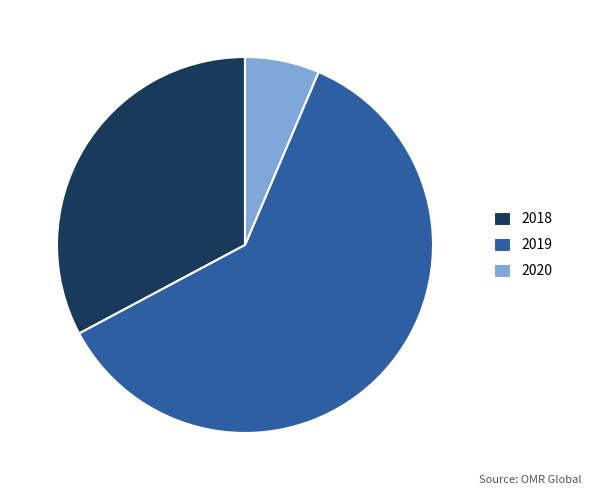

Which category has the smallest portion of the pie?

2020